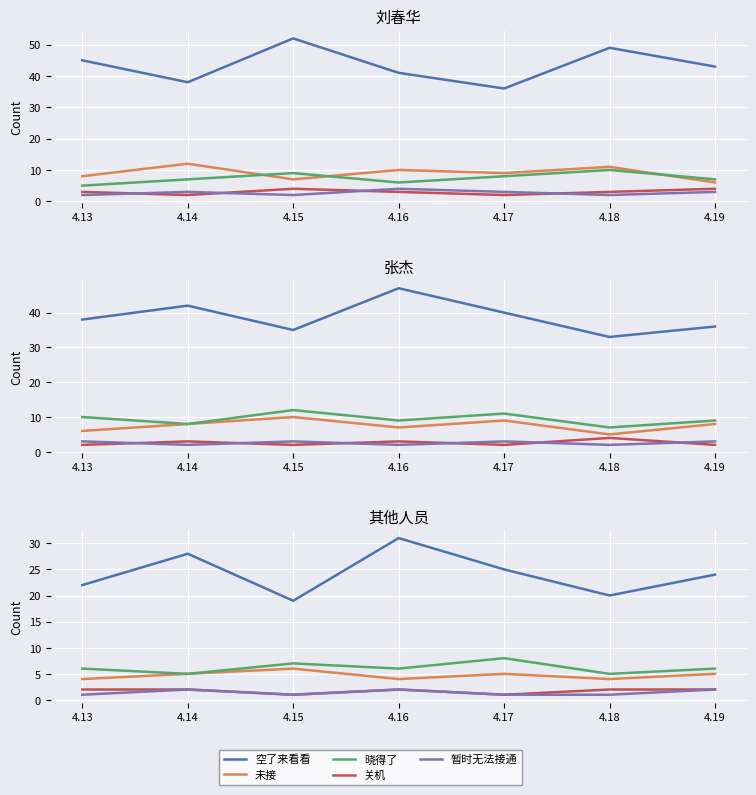

Rank the series at 4.15 from highest to lowest value.

空了来看看, 晓得了, 未接, 关机, 暂时无法接通